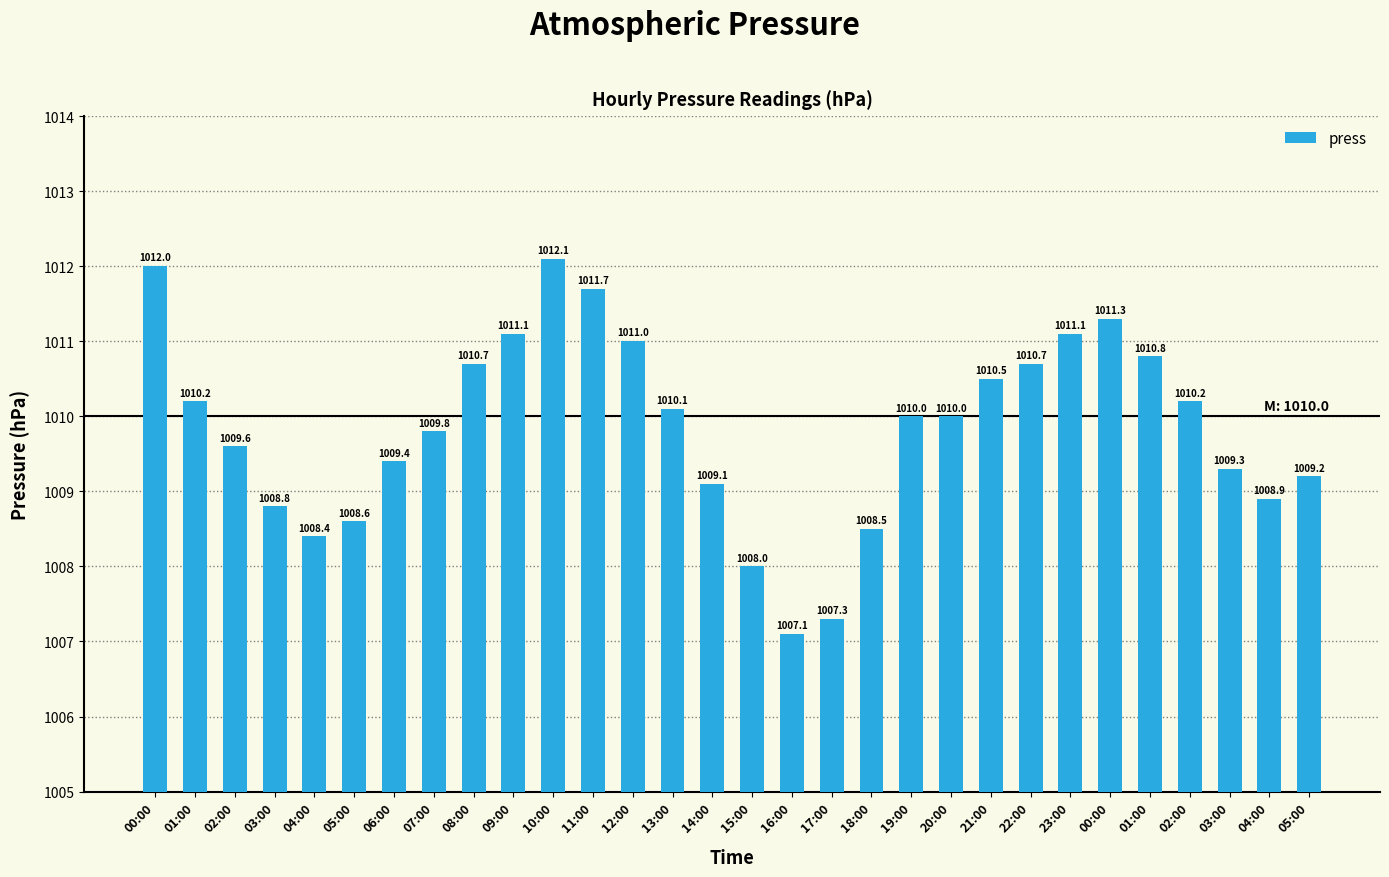

Rank the categories by value from lowest to highest.

16:00, 17:00, 15:00, 04:00, 18:00, 05:00, 03:00, 04:00, 14:00, 05:00, 03:00, 06:00, 02:00, 07:00, 19:00, 20:00, 13:00, 01:00, 02:00, 21:00, 08:00, 22:00, 01:00, 12:00, 09:00, 23:00, 00:00, 11:00, 00:00, 10:00